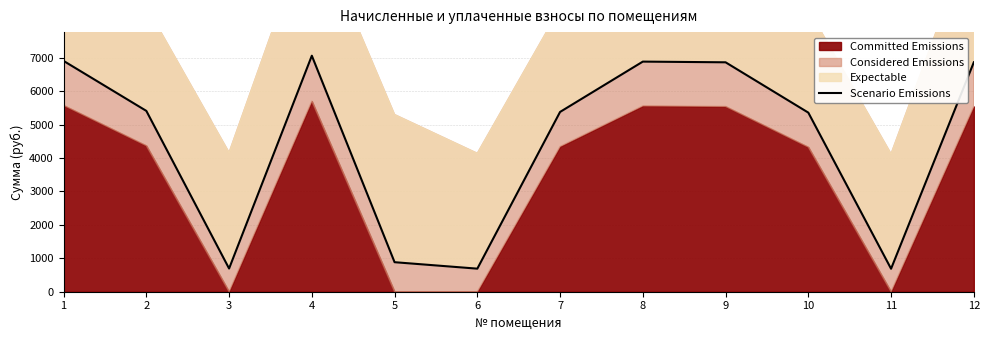

List the labels in order of value, largest first.

4, 1, 8, 9, 12, 2, 7, 10, 5, 3, 6, 11